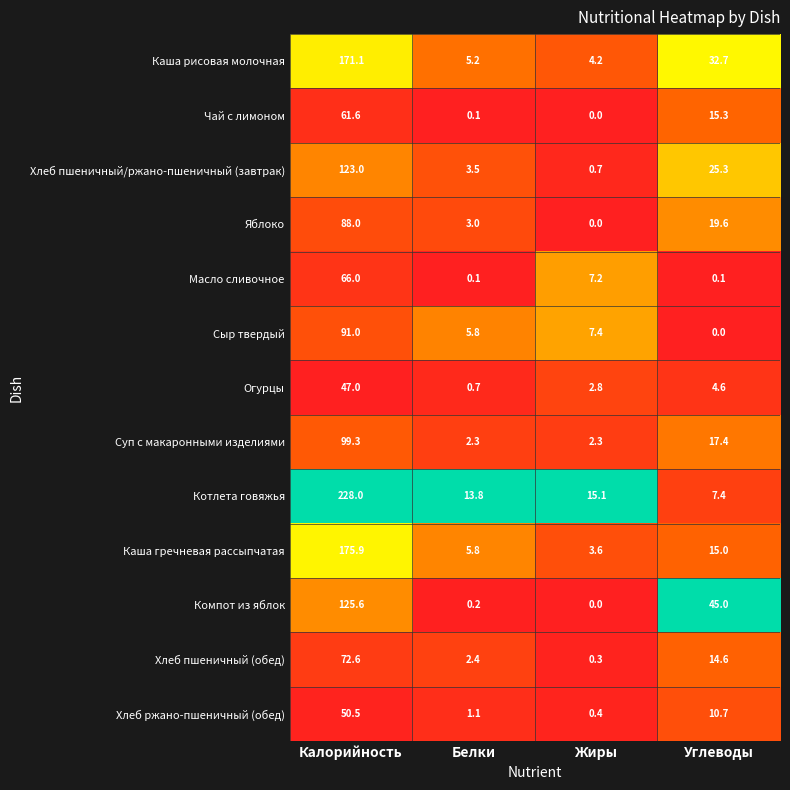

How many data points does each series have?

4